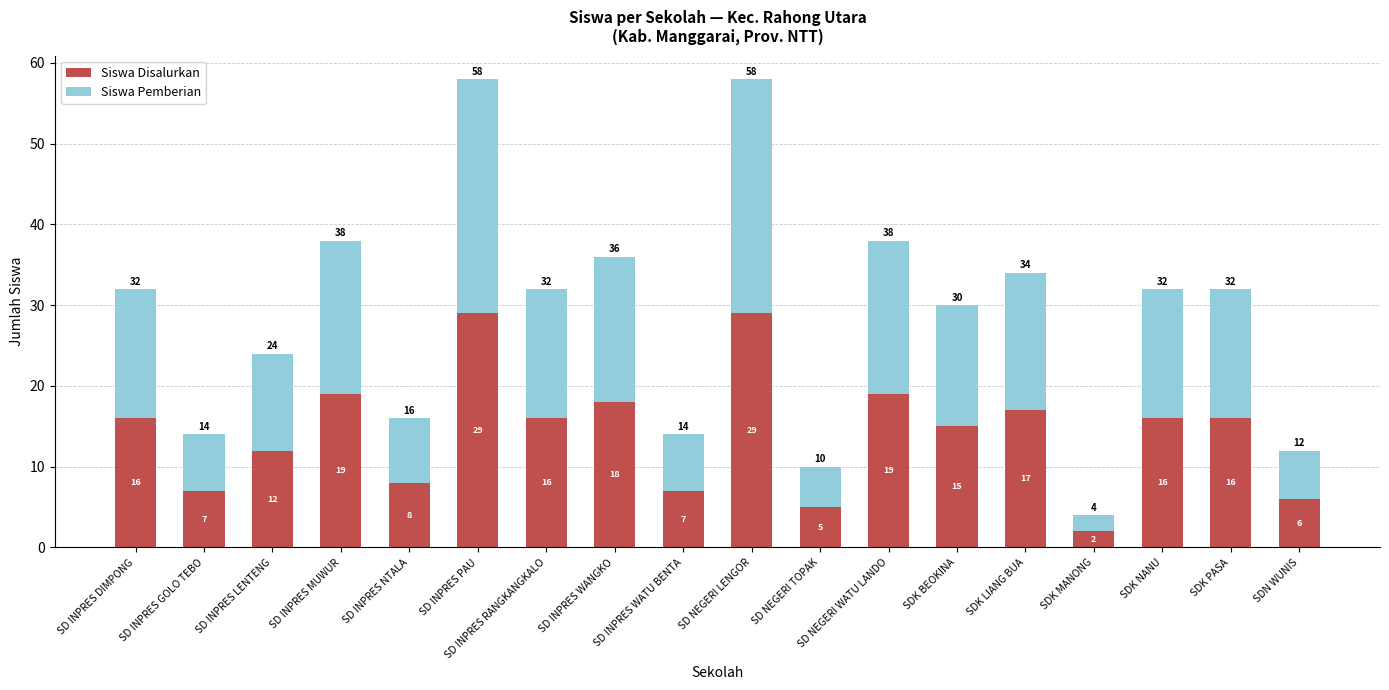

Is it true that Siswa Disalurkan equals 17 at SDK LIANG BUA?

True